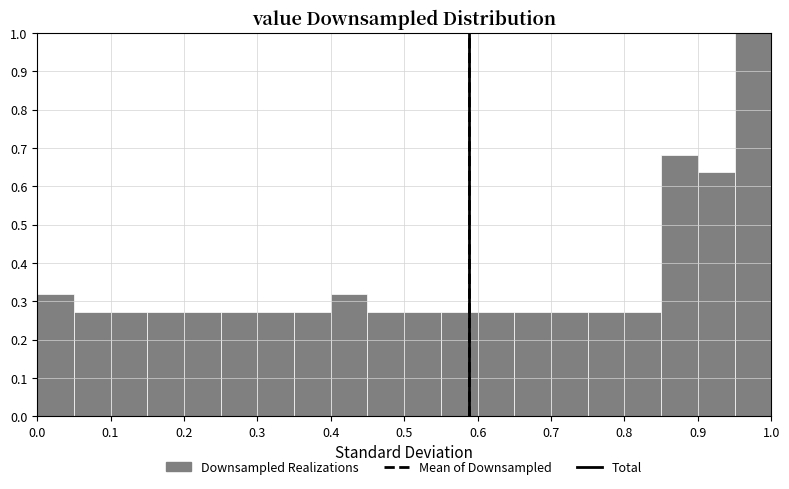

Reading left to right, list every bar in this chart as the range it spans on the x-axis followed by its height. The values are not printed on the chart, so give them approximately, as read against the axis.

0.00 to 0.05: 0.32
0.05 to 0.10: 0.27
0.10 to 0.15: 0.27
0.15 to 0.20: 0.27
0.20 to 0.25: 0.27
0.25 to 0.30: 0.27
0.30 to 0.35: 0.27
0.35 to 0.40: 0.27
0.40 to 0.45: 0.32
0.45 to 0.50: 0.27
0.50 to 0.55: 0.27
0.55 to 0.60: 0.27
0.60 to 0.65: 0.27
0.65 to 0.70: 0.27
0.70 to 0.75: 0.27
0.75 to 0.80: 0.27
0.80 to 0.85: 0.27
0.85 to 0.90: 0.68
0.90 to 0.95: 0.64
0.95 to 1.00: 1.00